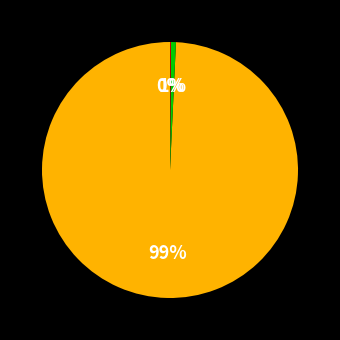

Does any single category account for the majority?

Yes